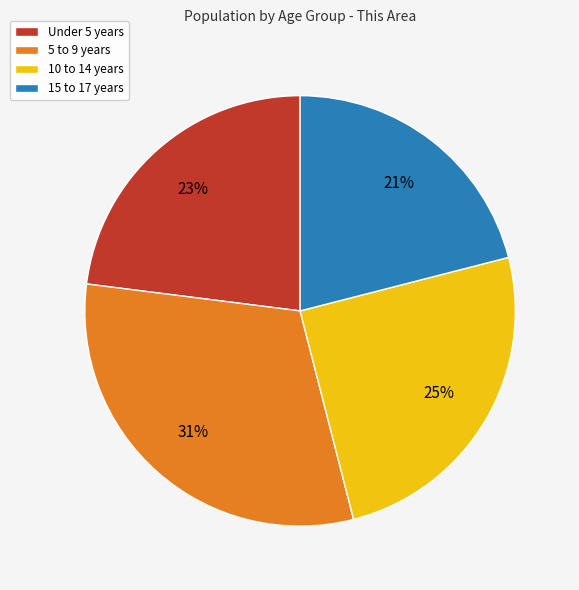

Is it true that 15 to 17 years is 14% of the pie?

False